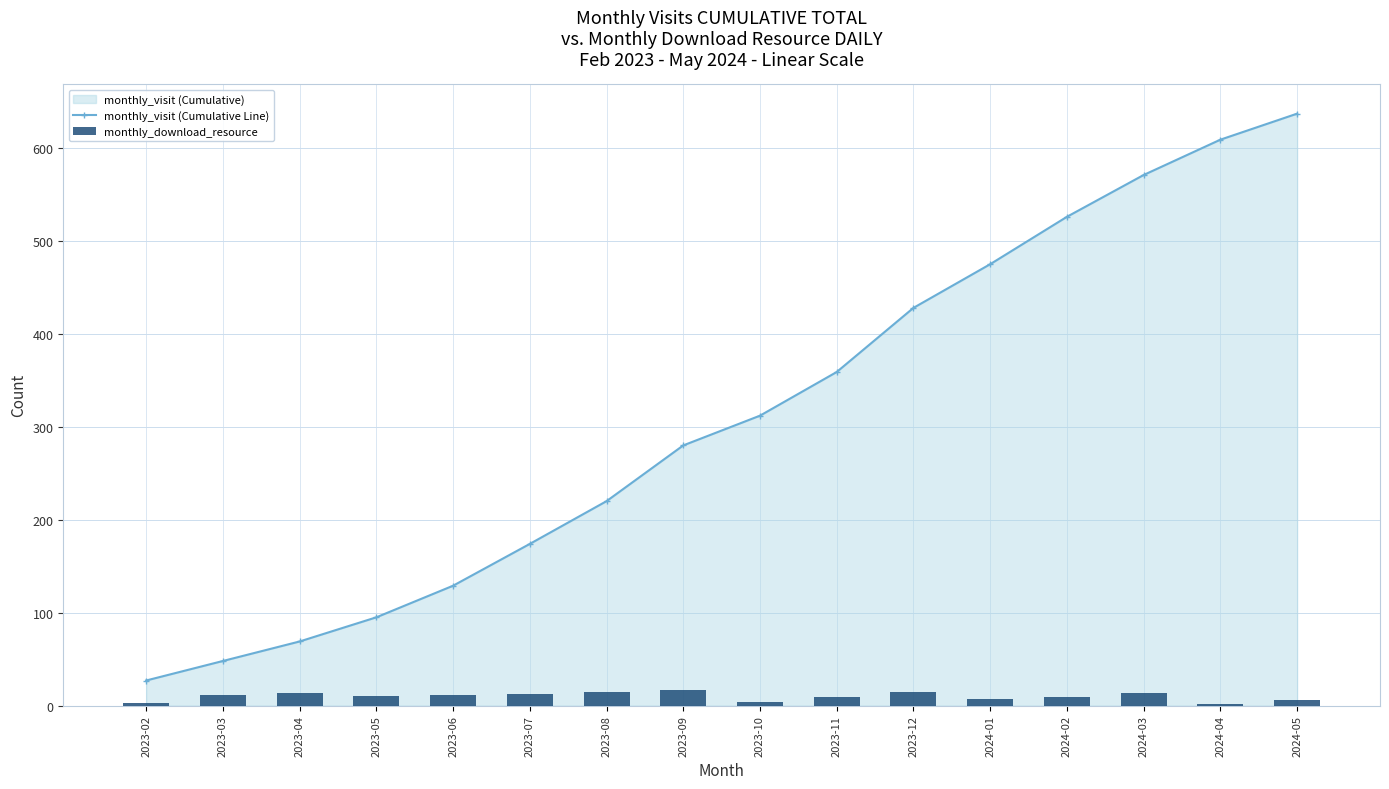

What is the sum of all monthly_visit (Cumulative Line) values?

4959